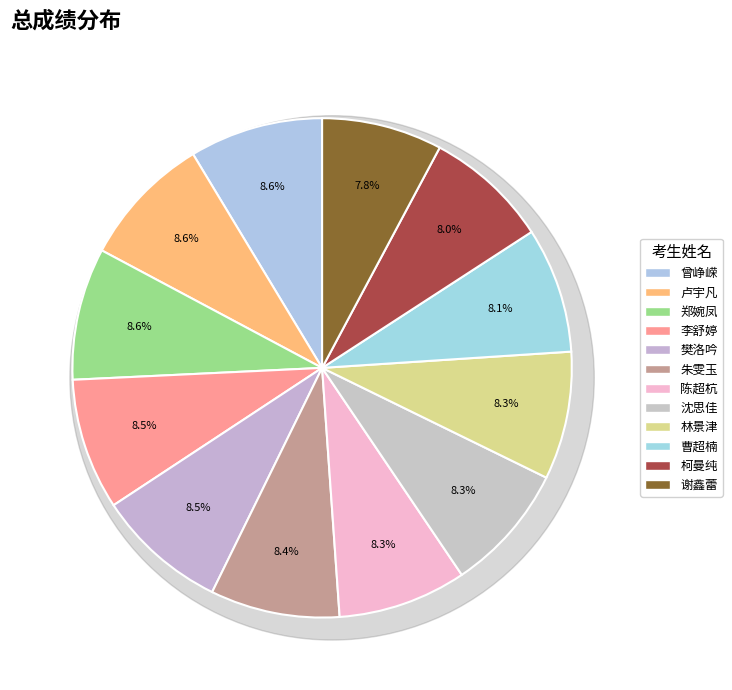

Do 樊洛吟 and 曾峥嵘 together represent more than half of the pie?

No